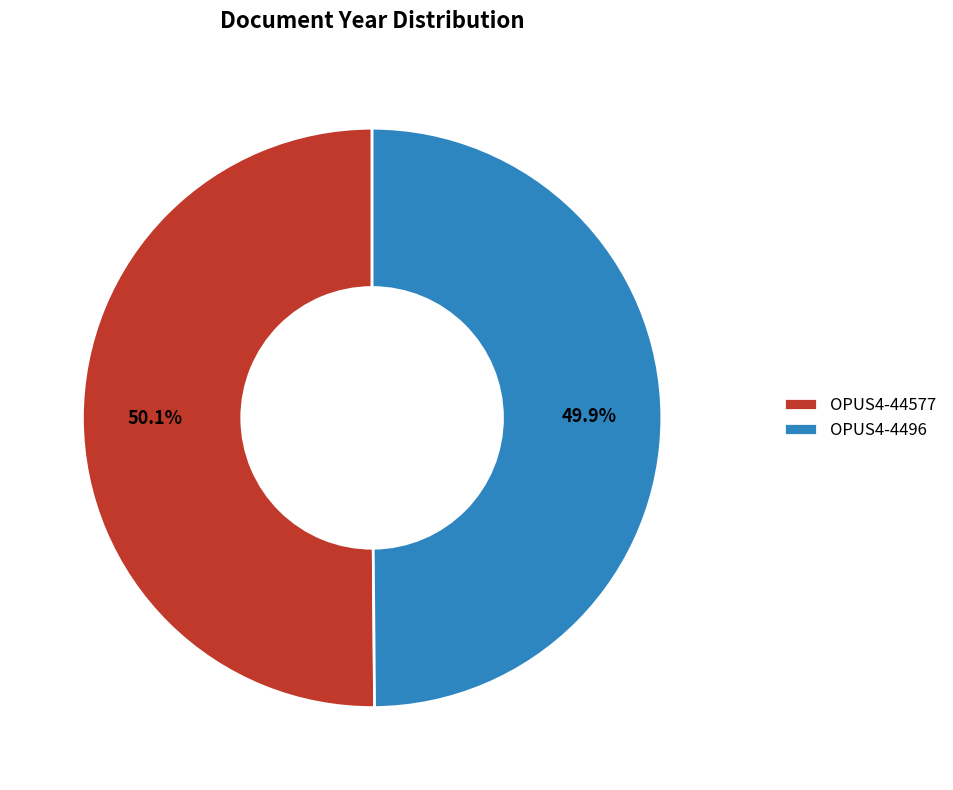

To the nearest percent, what percentage of the pie is OPUS4-44577?

50%